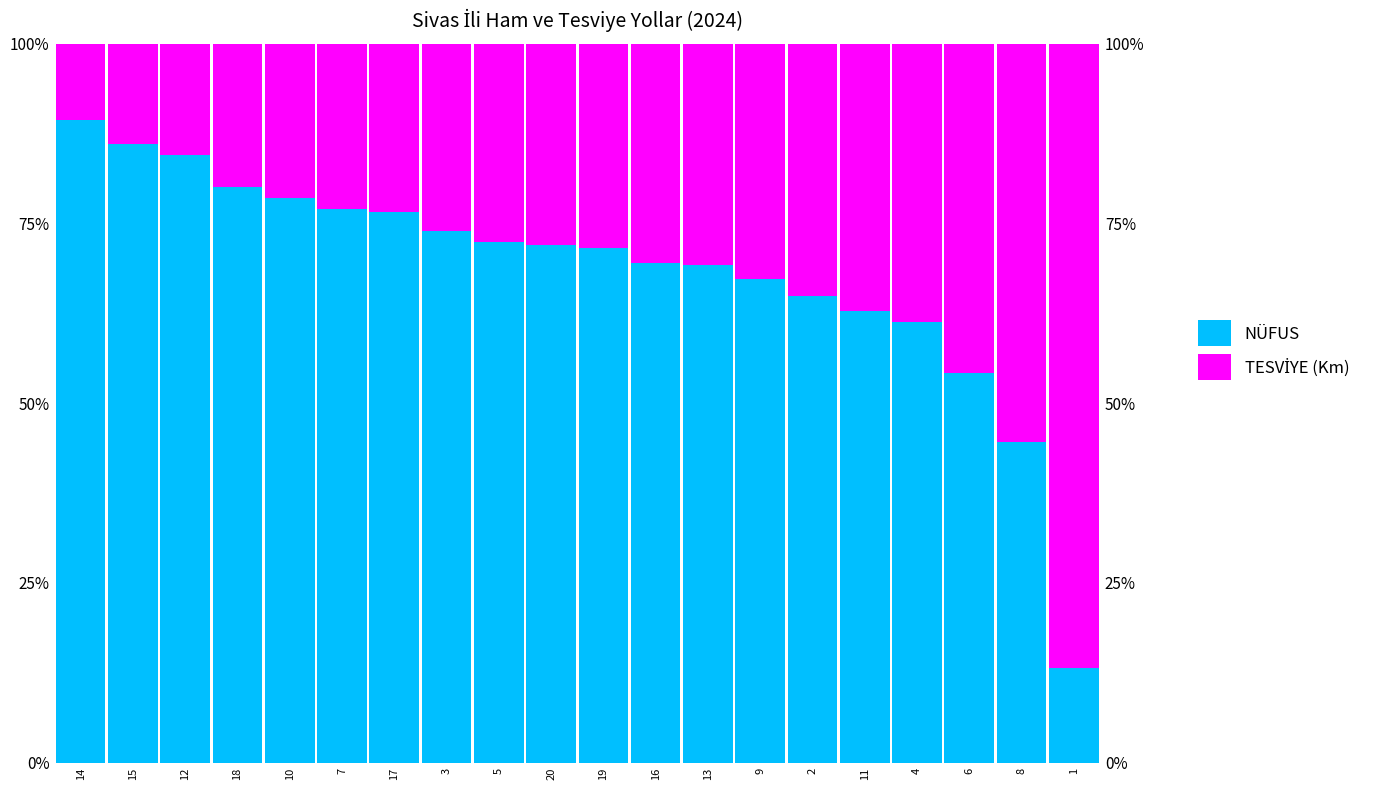

What is the maximum value for TESVİYE (Km)?

86.9